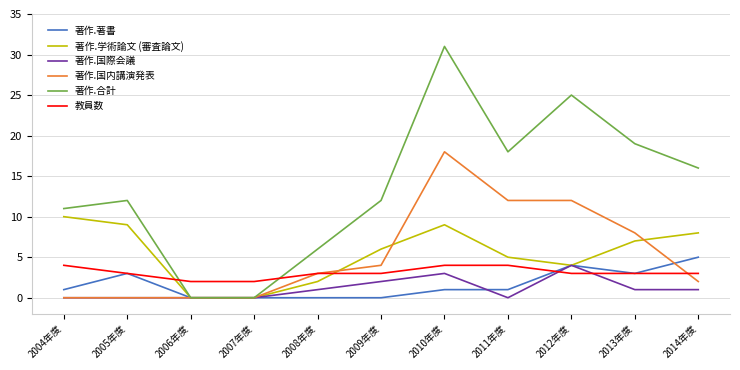

What is the total value across all series at 2008年度?

15